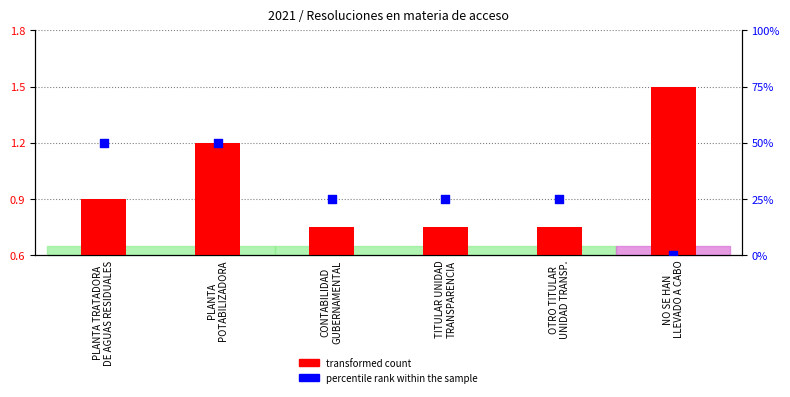

Which series reaches the minimum Y coordinate?

percentile rank within the sample